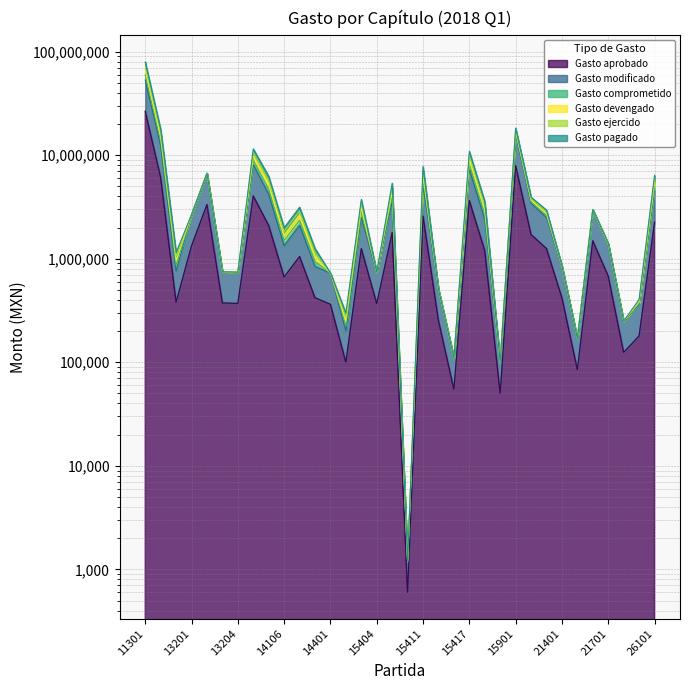

In Gasto devengado, how many points are lower than both neighbors (excluding endpoints)?

10